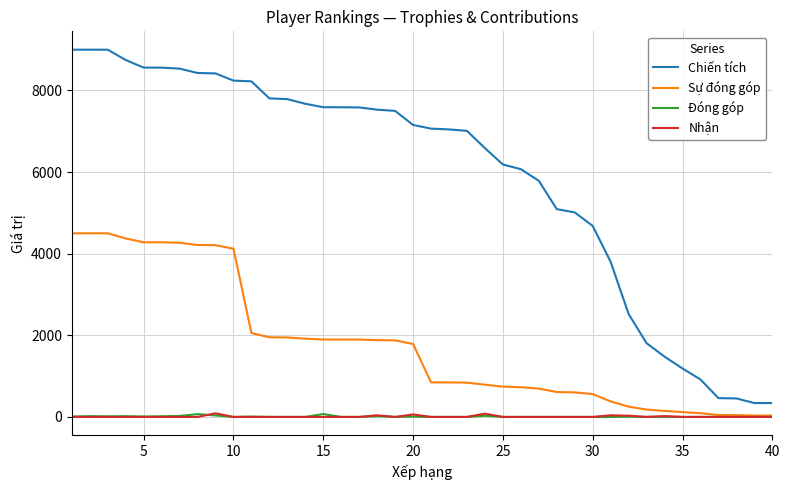

Which series has the widest spread of values?

Chiến tích